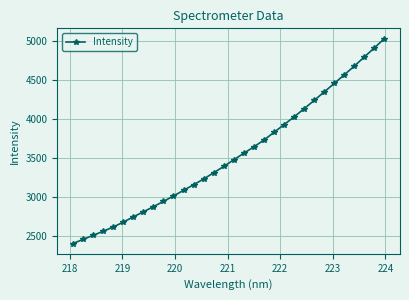

What is the value of the 30th point from the left?

4795.7